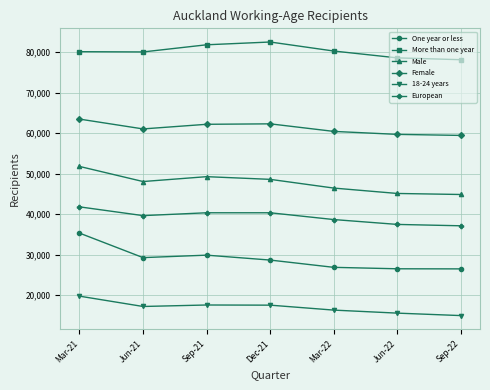

Which series changed the most between Sep-21 and Mar-22?

One year or less